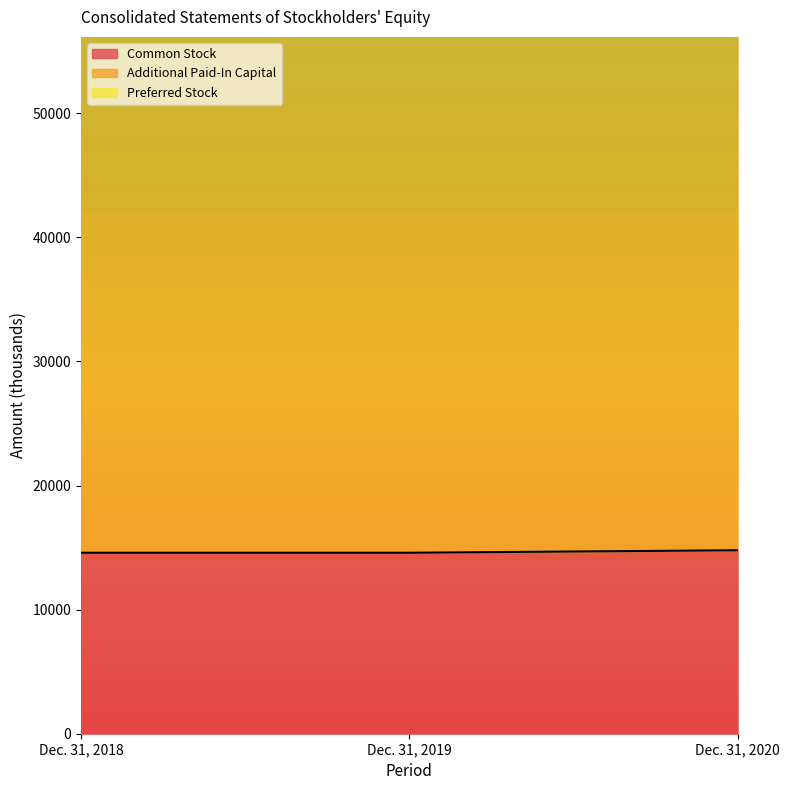

The Common Stock series shows 14585 at Dec. 31, 2019. True or false?

True